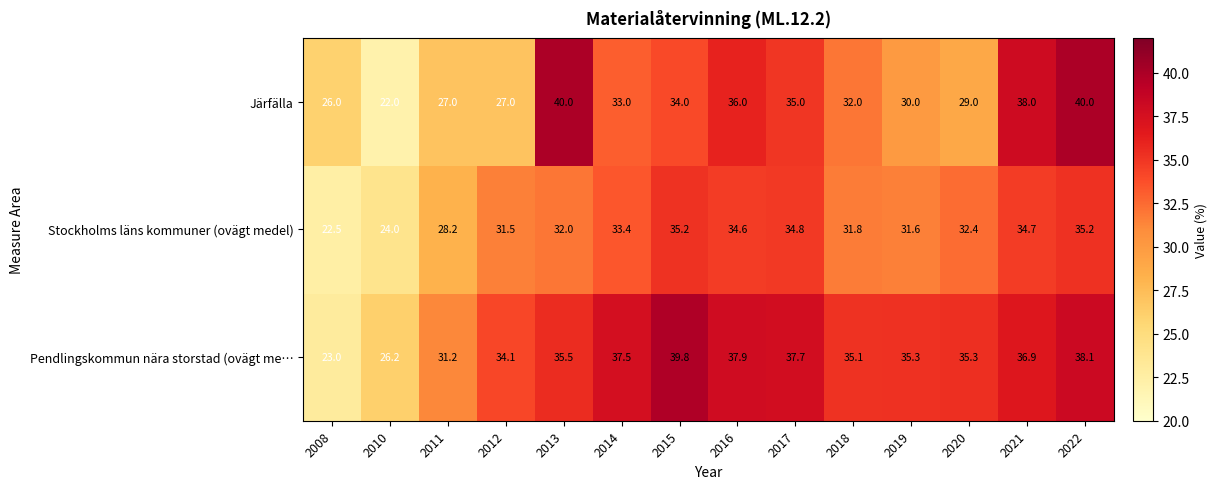

At which category is the sum across all series the highest?

2022